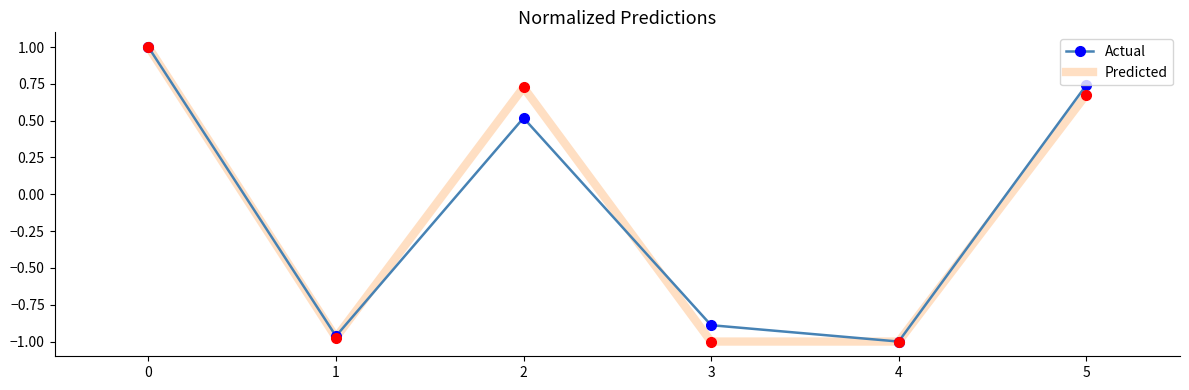

After their last crossing, which series has the higher values: Actual or Predicted?

Actual